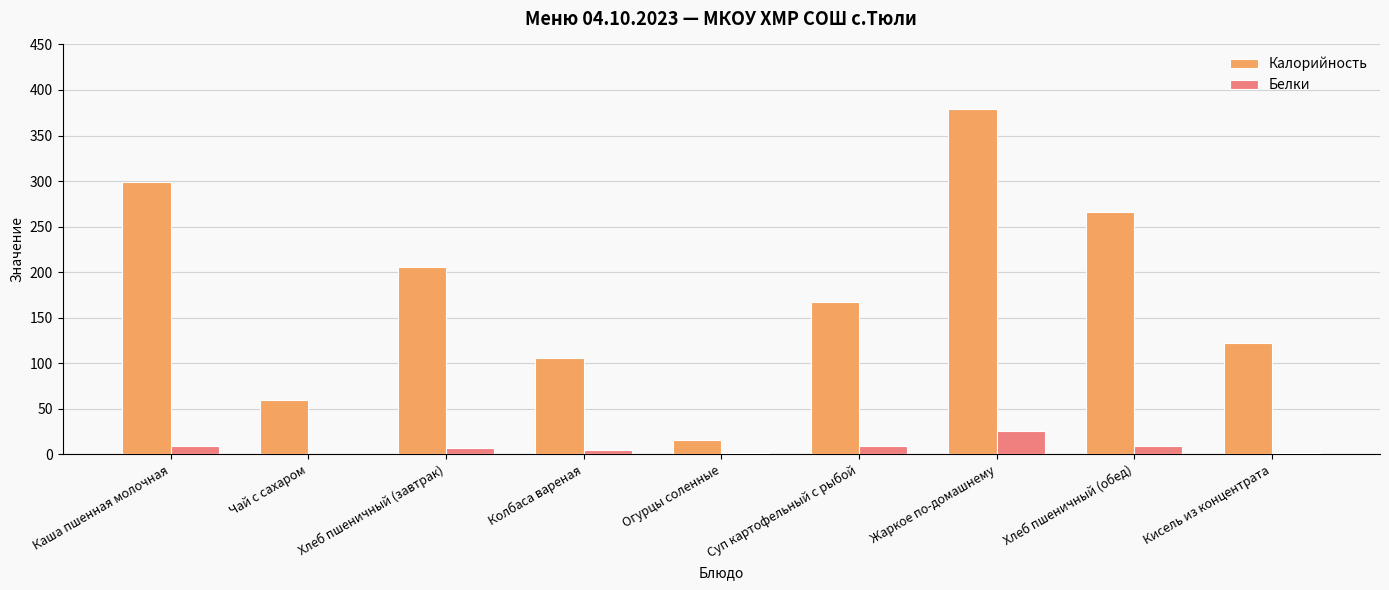

Between Хлеб пшеничный (обед) and Кисель из концентрата, which series saw the biggest shift?

Калорийность